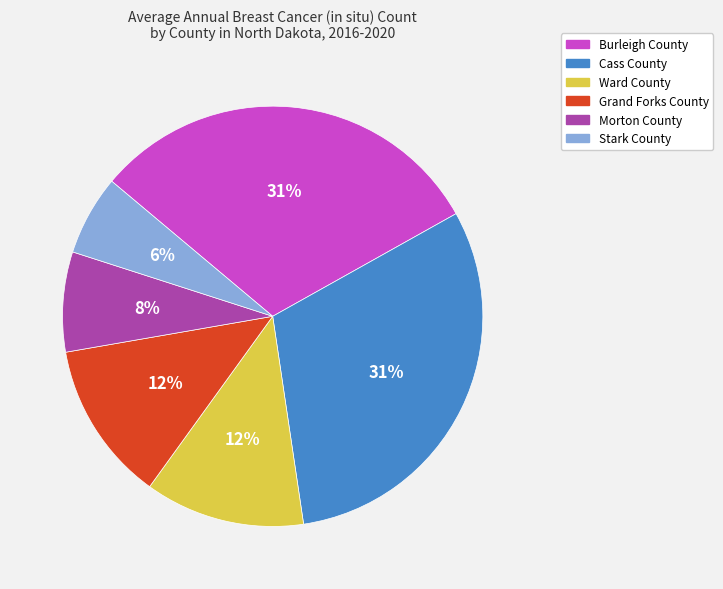

Do Burleigh County and Cass County together represent more than half of the pie?

Yes